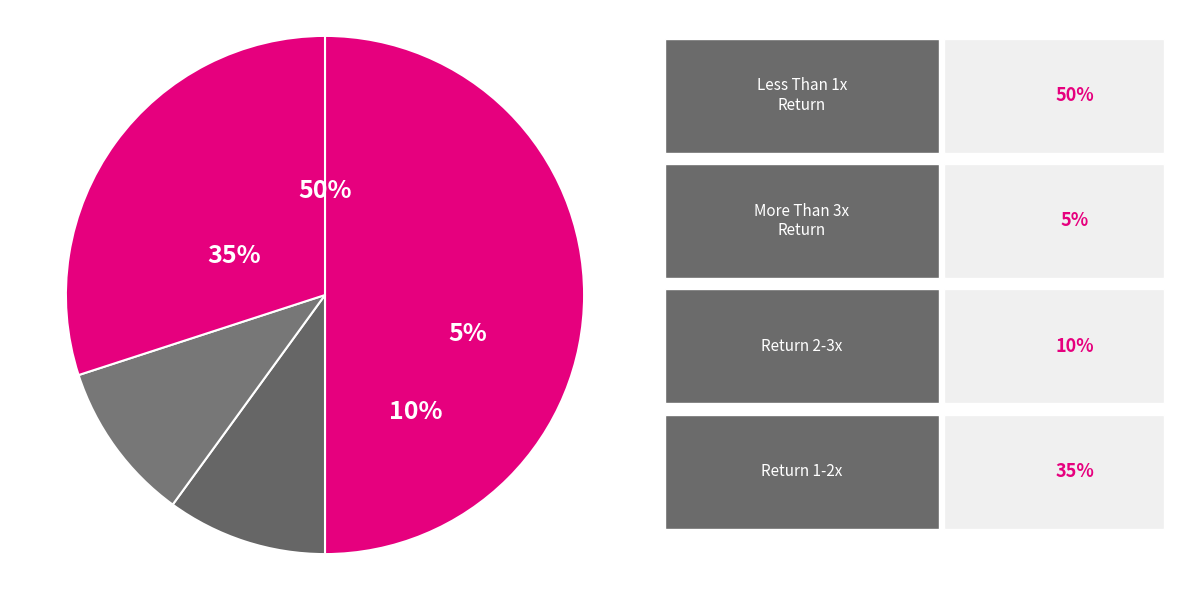

The 6 slice represents 1% of the pie. True or false?

False